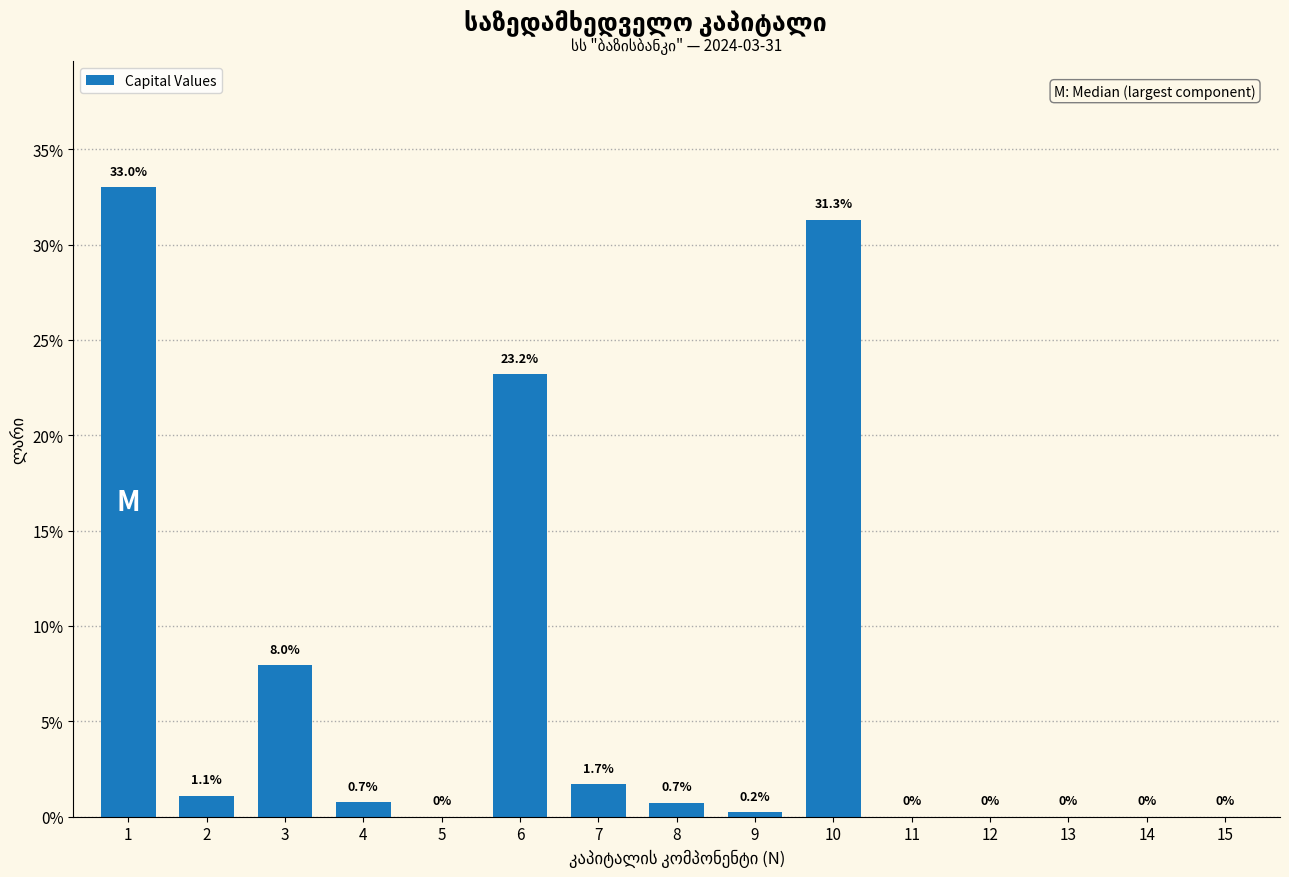

Reading left to right, what are all the values shown in this chart?

1=33.0	2=1.1	3=8.0	4=0.7	5=0.0	6=23.2	7=1.7	8=0.7	9=0.2	10=31.3	11=0.0	12=0.0	13=0.0	14=0.0	15=0.0